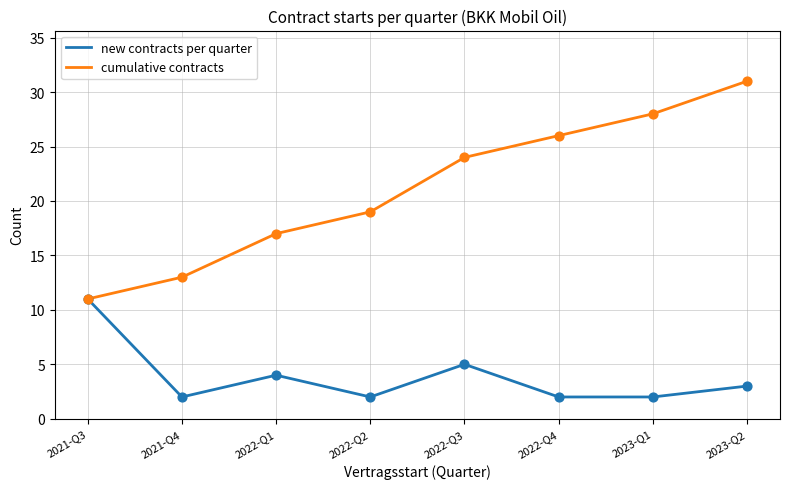

At how many categories does at least one series exceed 25?

3